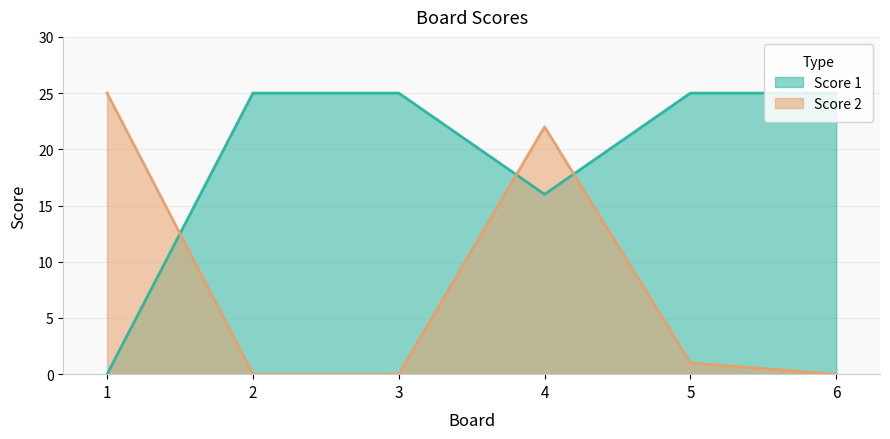

What is the sum of all Score 2 values?

48